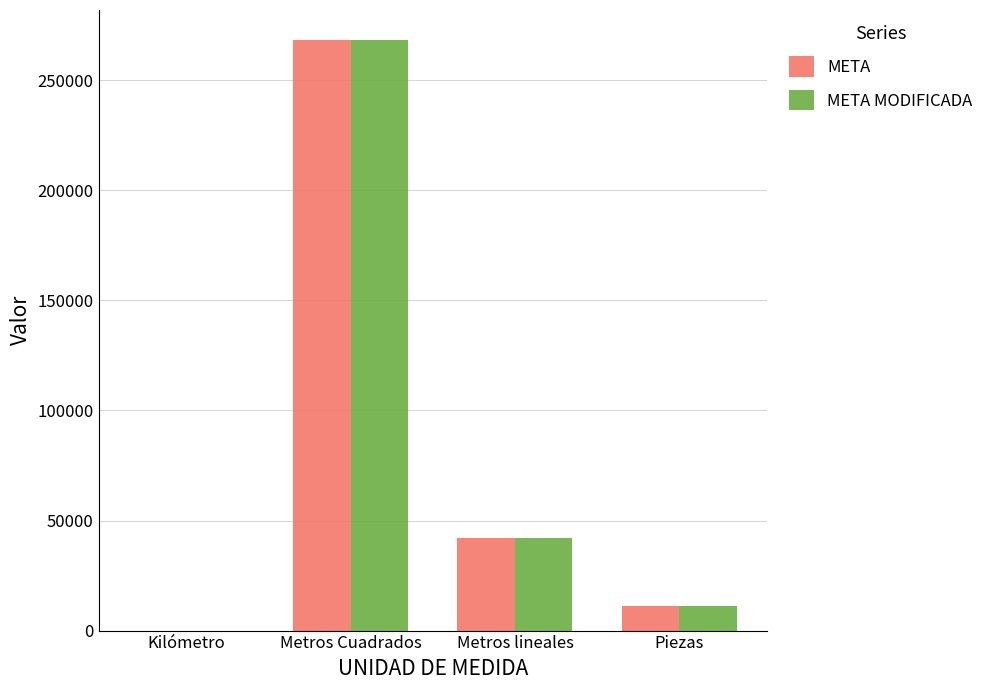

What is the approximate value of META MODIFICADA at Metros lineales?

42020.0